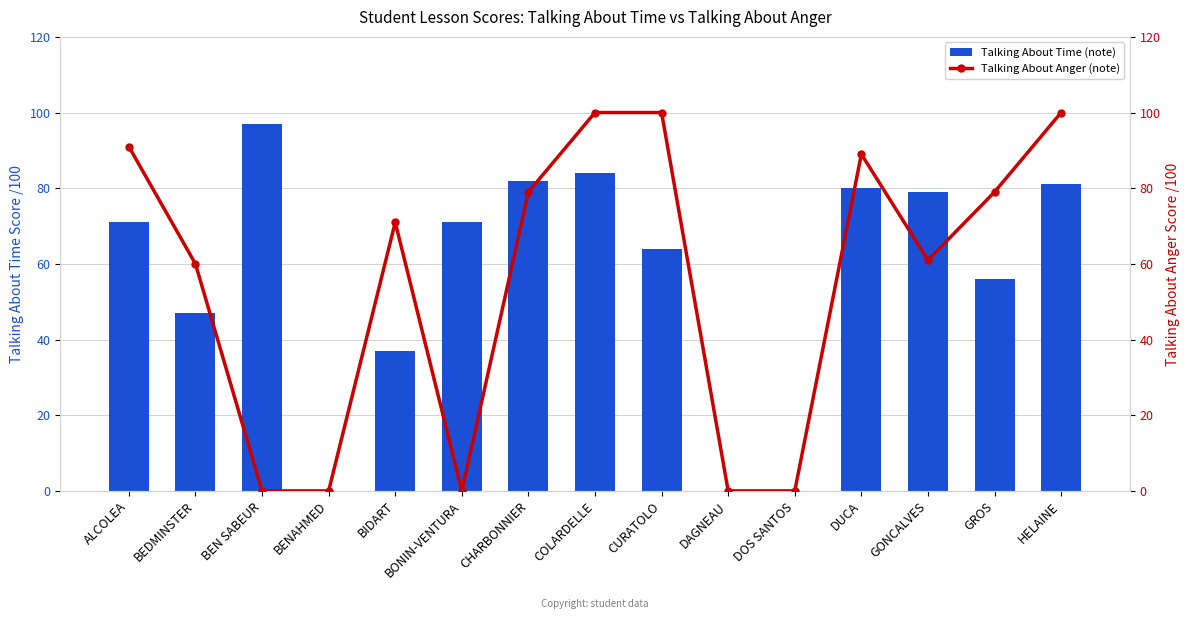

What is the difference between the Talking About Anger (note) values at COLARDELLE and GONCALVES?

39